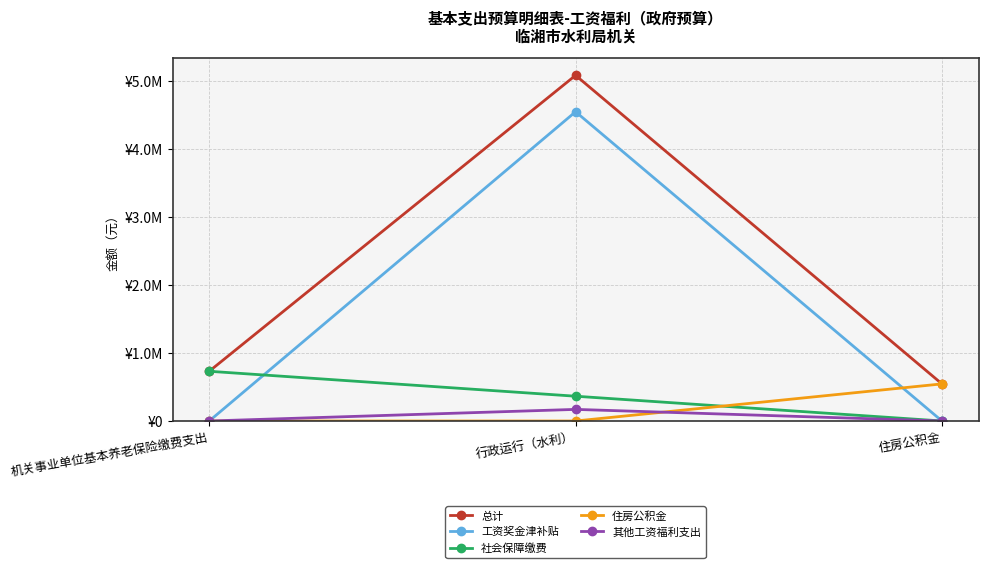

What are all the series names shown in the legend?

总计, 工资奖金津补贴, 社会保障缴费, 住房公积金, 其他工资福利支出